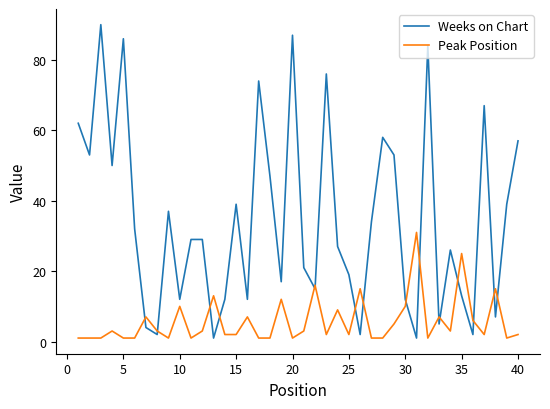

Rank the series by their maximum value, from highest to lowest.

Weeks on Chart, Peak Position